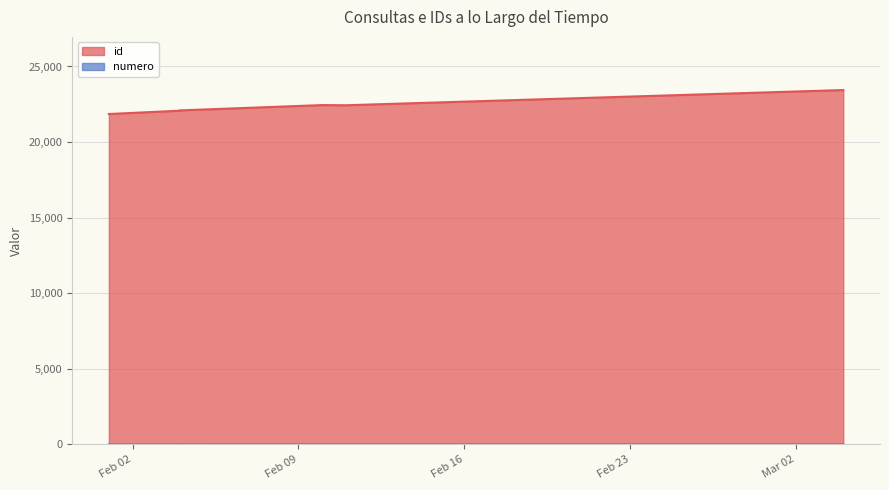

Which series has the largest range (max minus min)?

id